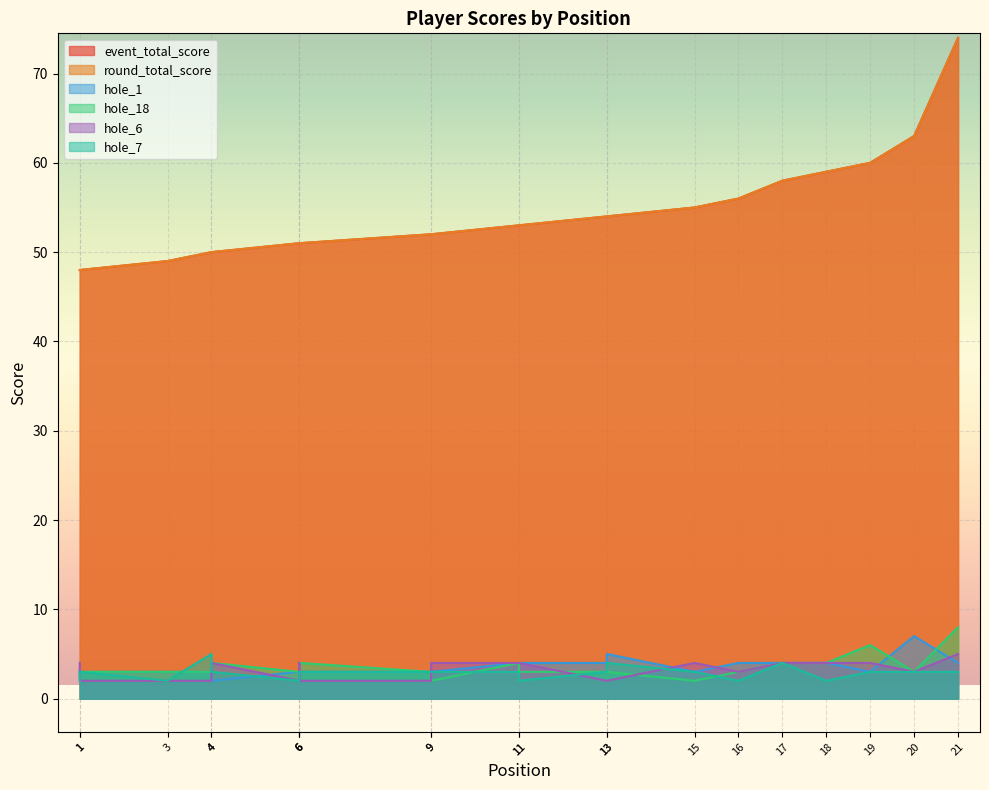

What is the spread (max minus min) of values at 13?

52